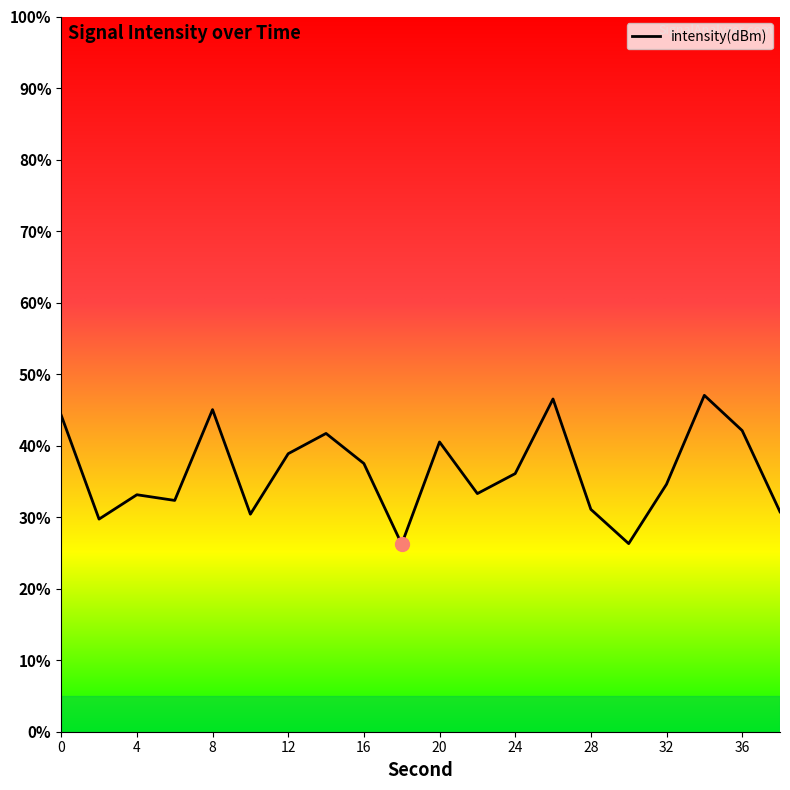

What is the difference between the maximum and minimum values?

20.8